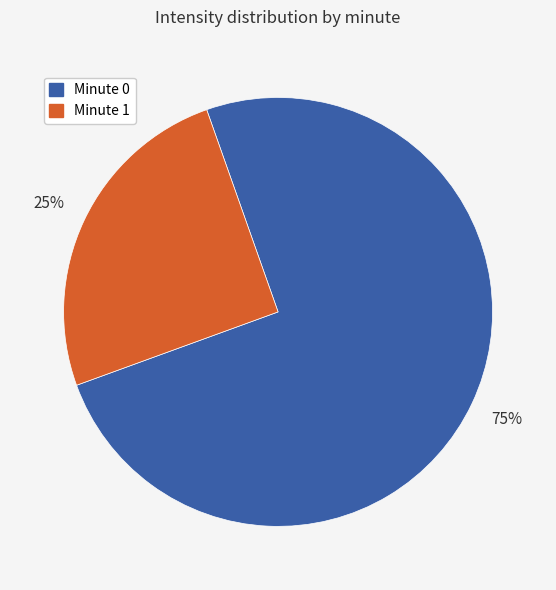

Is there any slice that represents more than half of the pie?

Yes